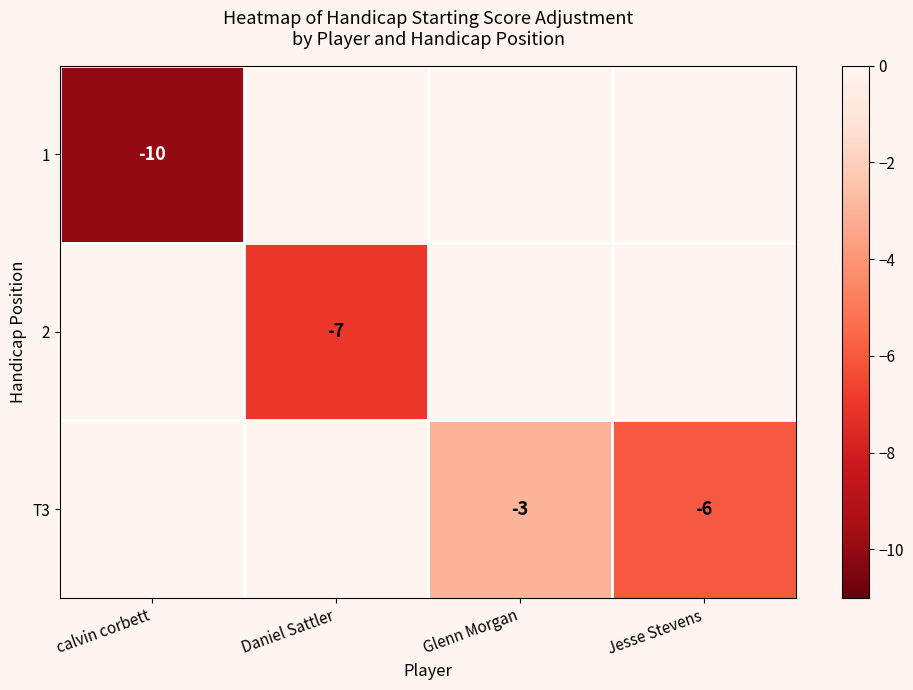

Between Daniel Sattler and calvin corbett, which is larger?

calvin corbett